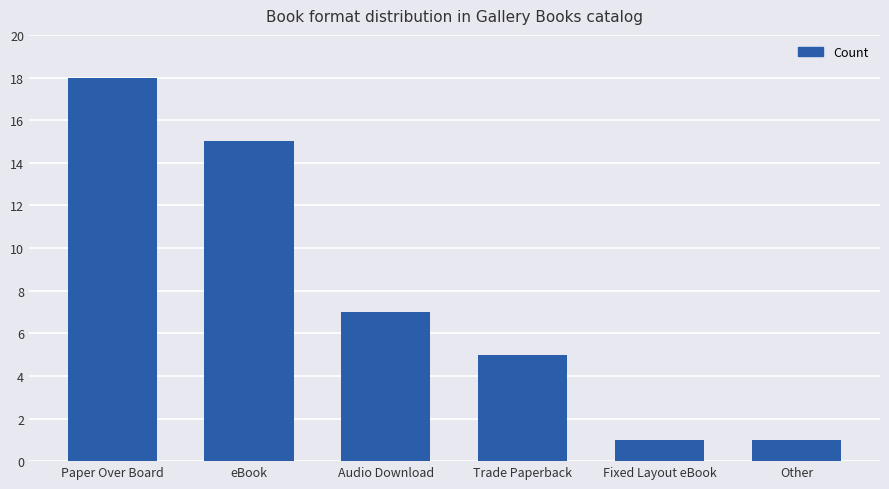

Approximately how many times larger is the value at Trade Paperback compared to Paper Over Board?

0.3